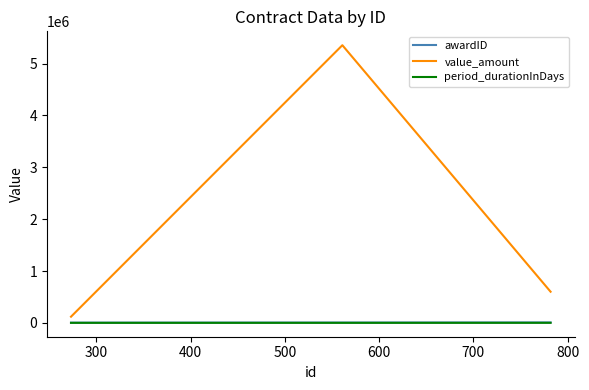

Which series has the largest range (max minus min)?

value_amount